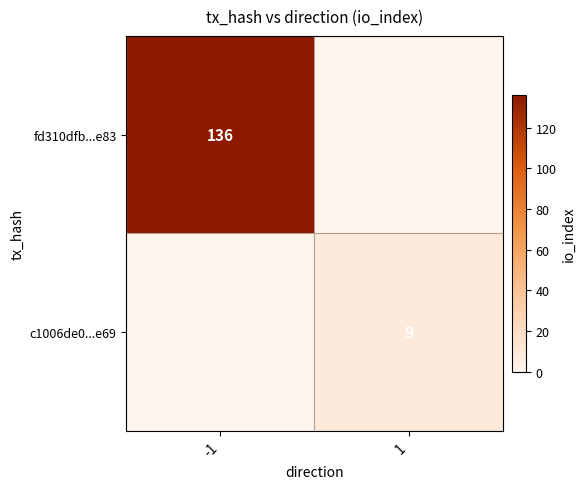

The fd310dfb...e83 series shows 136 at -1. True or false?

True